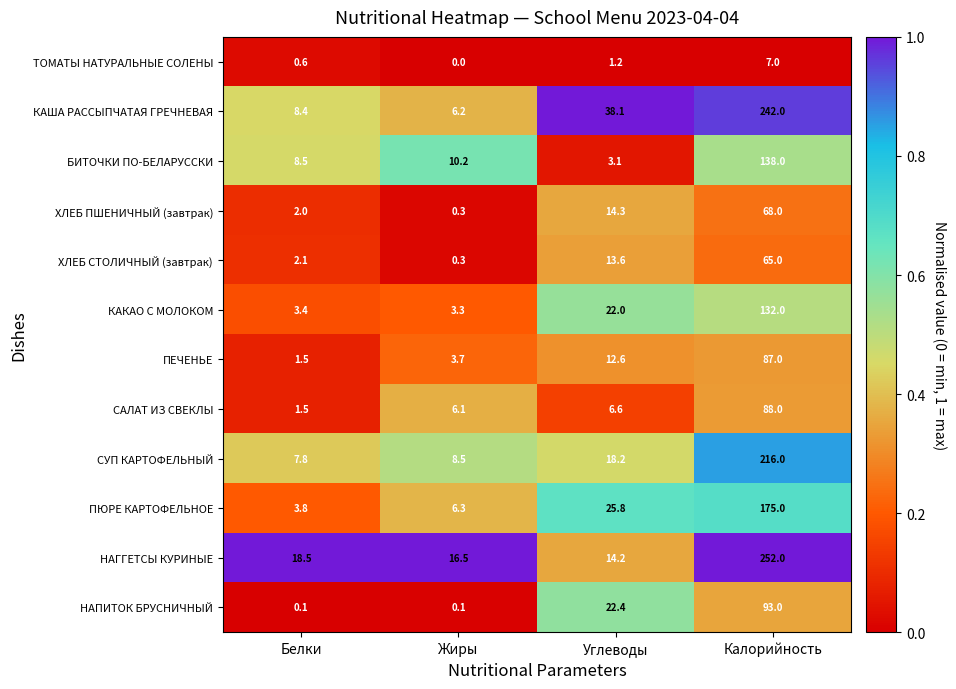

What is the spread (max minus min) of values at Белки?

18.4